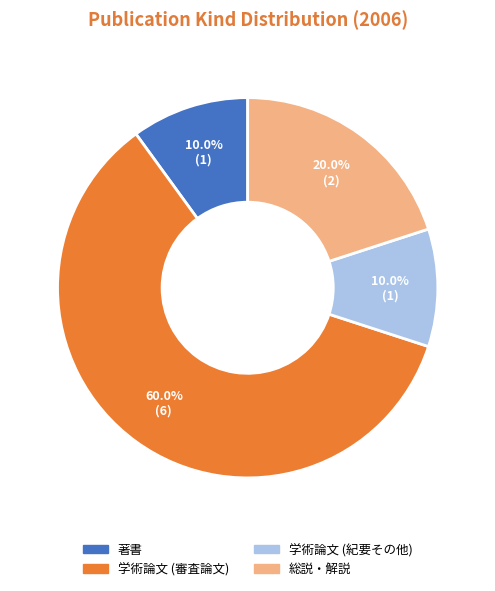

Approximately how many times larger is the value at 学術論文 (紀要その他) compared to 著書?

1.0